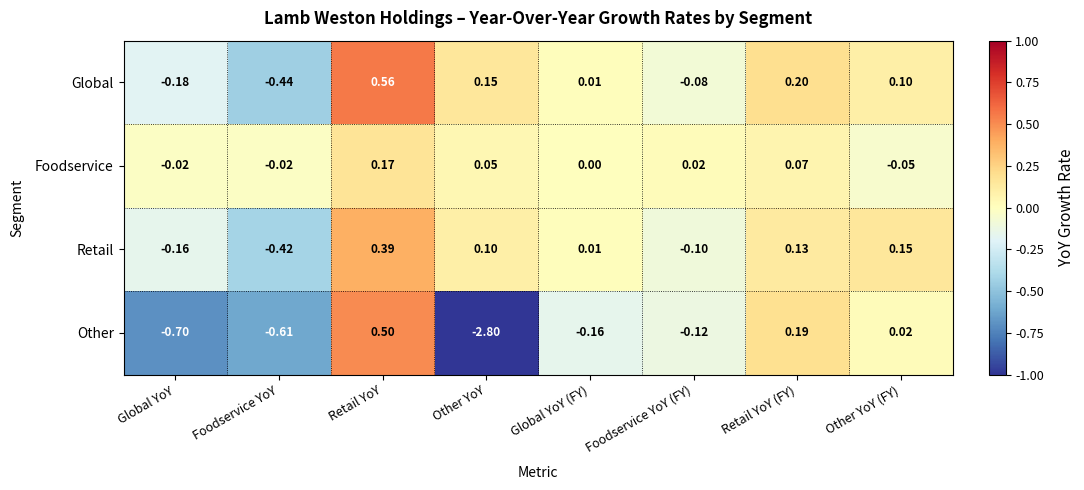

Between Retail YoY and Other YoY (FY), which series saw the biggest shift?

Other